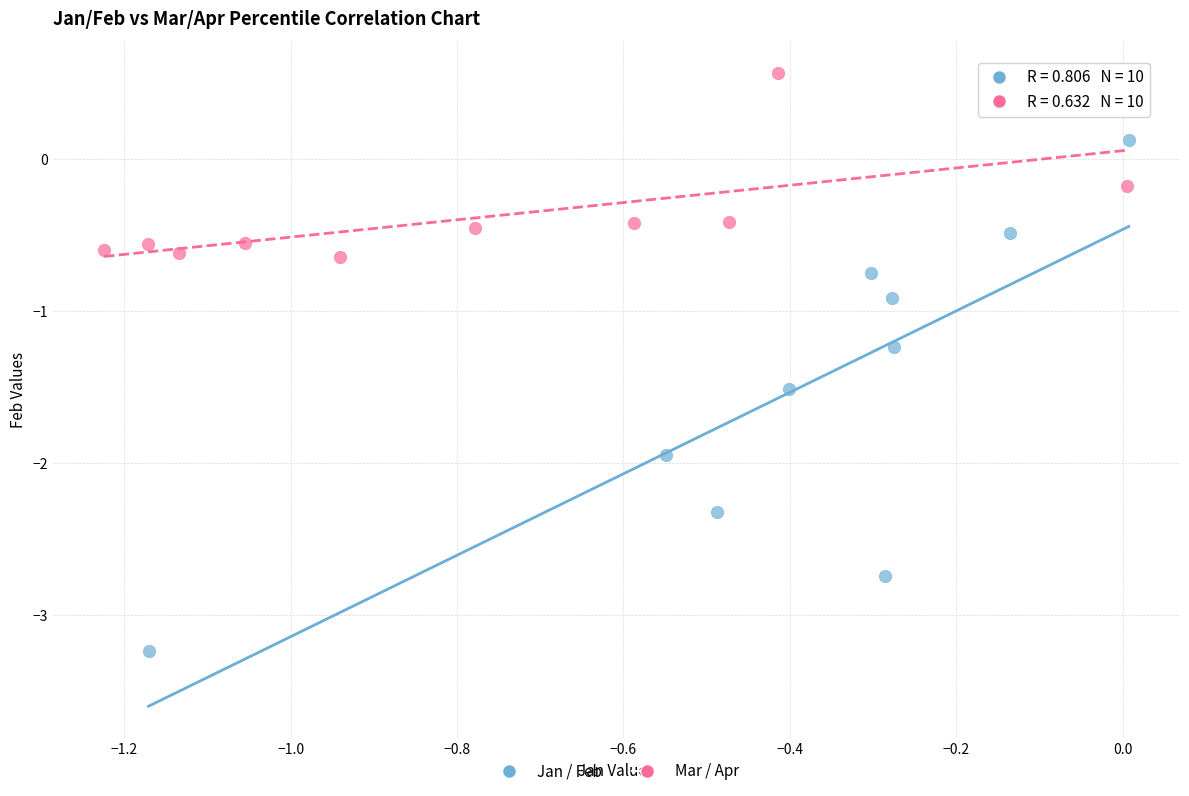

What are all the series names shown in the legend?

Jan / Feb, Mar / Apr